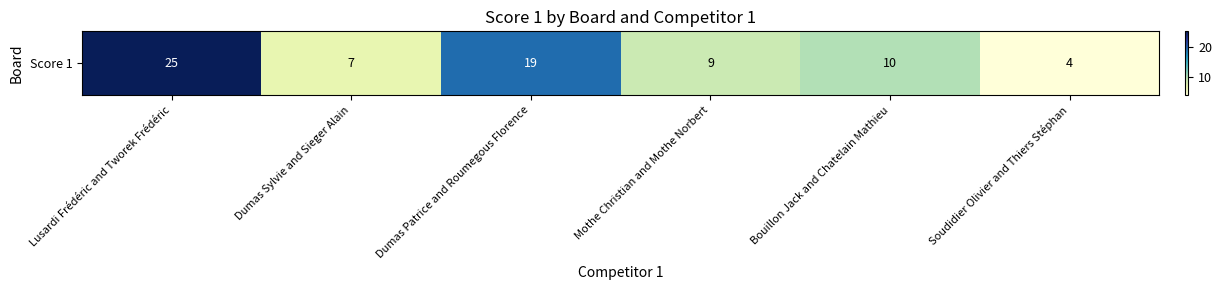

Approximately how many times larger is the value at Bouillon Jack and Chatelain Mathieu compared to Dumas Patrice and Roumegous Florence?

0.5